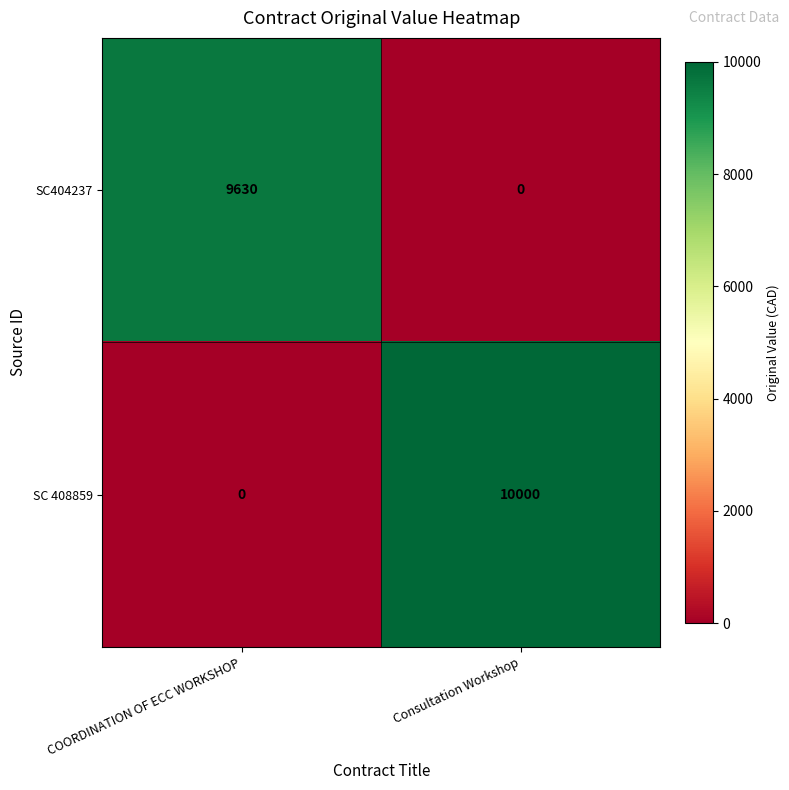

Reading left to right, extract all data points from this chart.

SC404237: COORDINATION OF ECC WORKSHOP=9630	Consultation Workshop=0
SC 408859: COORDINATION OF ECC WORKSHOP=0	Consultation Workshop=10000